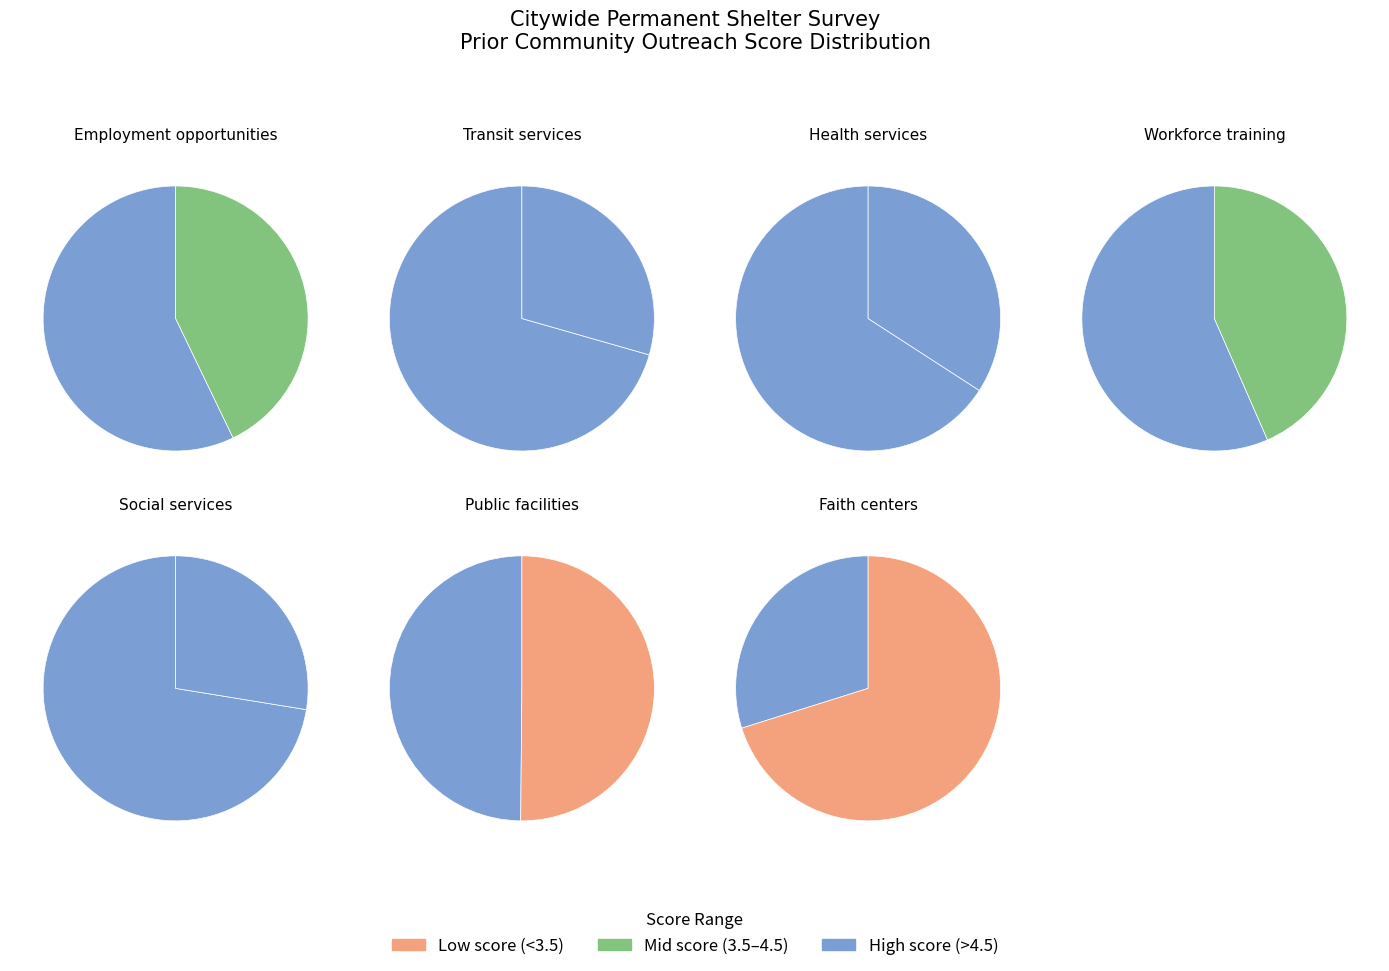

Do Workforce training and Public facilities together represent more than half of the pie?

No